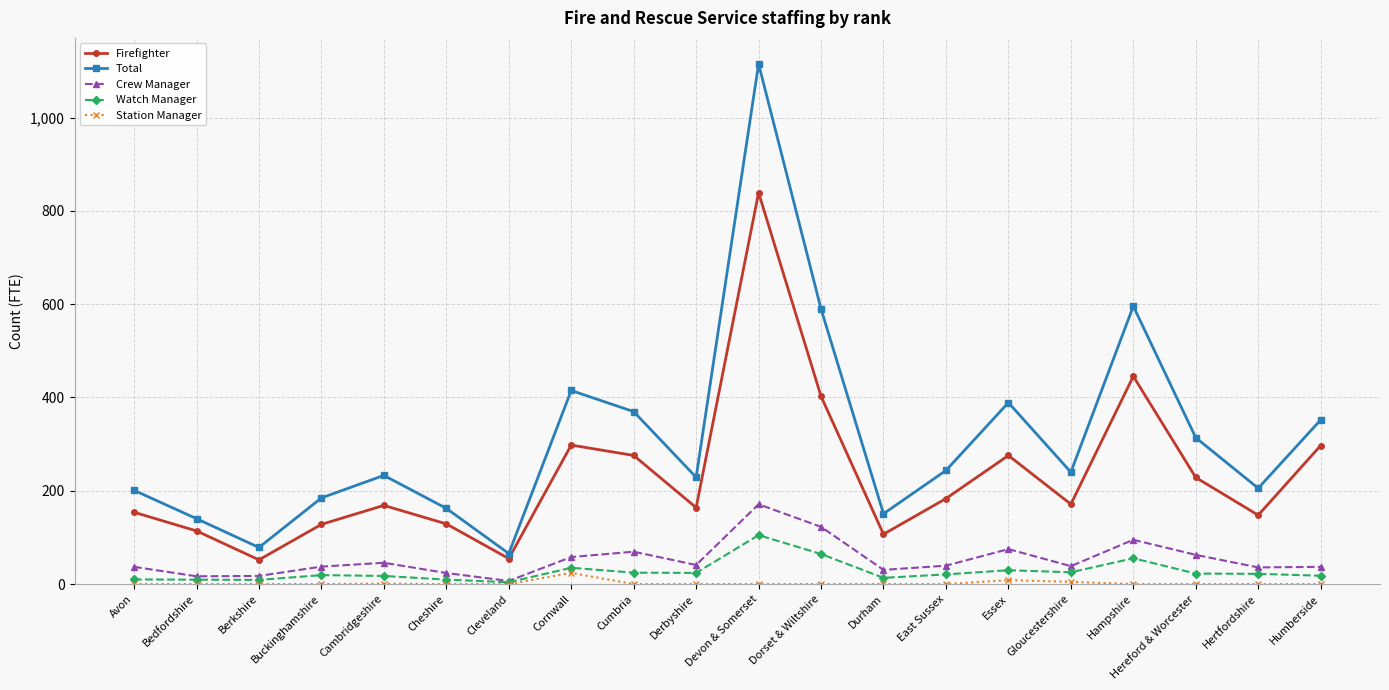

In Crew Manager, how many points are higher than both neighbors (excluding endpoints)?

5